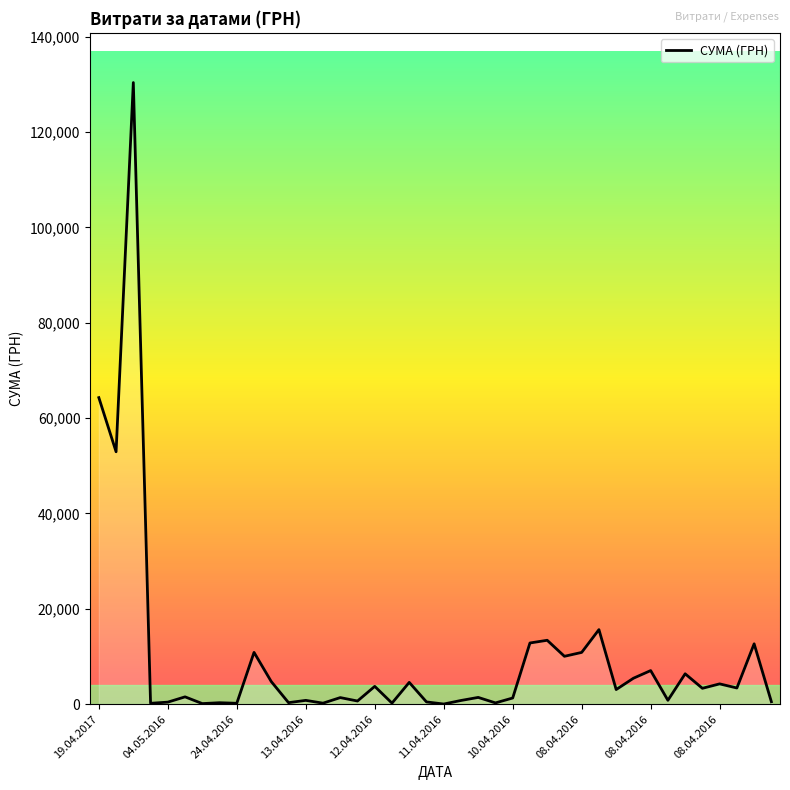

What is the greatest value displayed?

130379.7